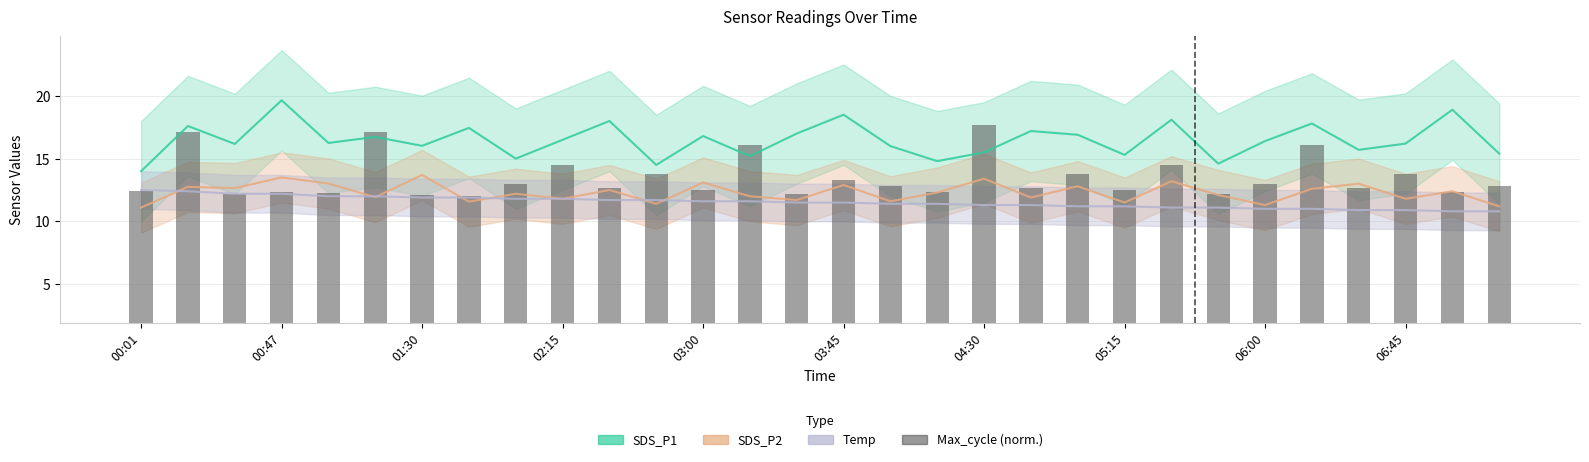

True or false: the data shows 11.1 at 06:00.

True